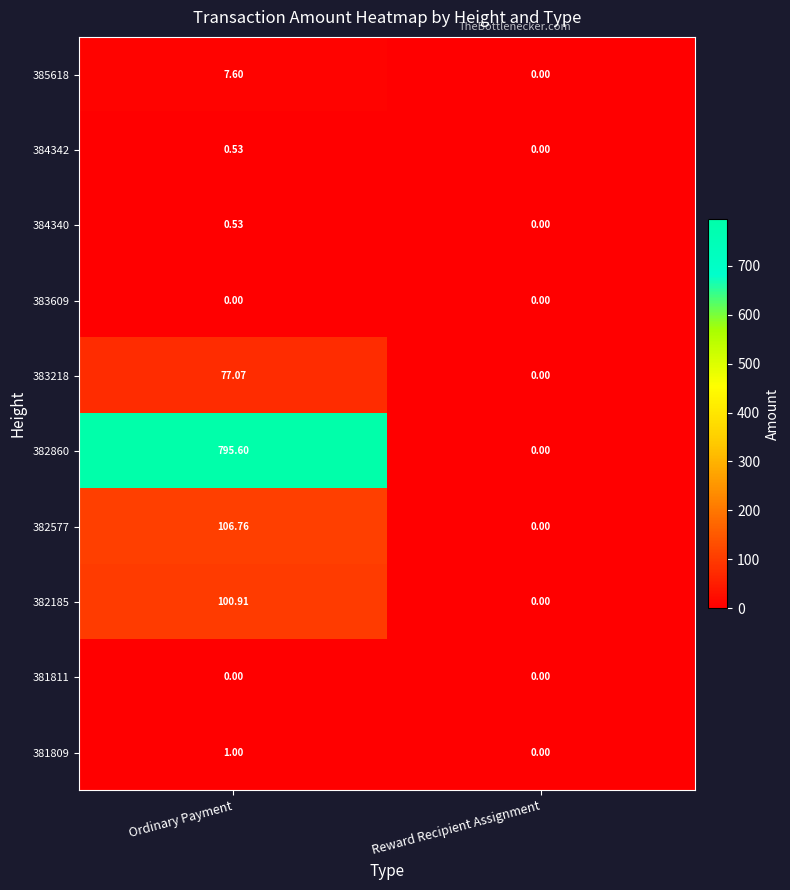

At which category is the sum across all series the highest?

Ordinary Payment